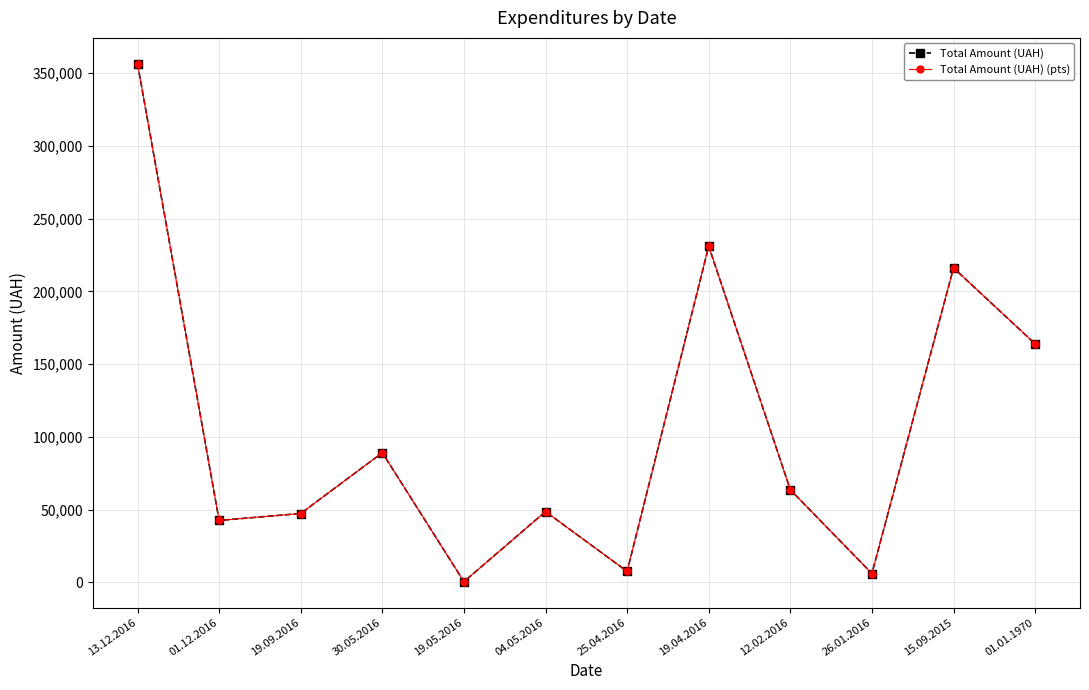

Which category has the highest value in the Total Amount (UAH) (pts) series?

13.12.2016